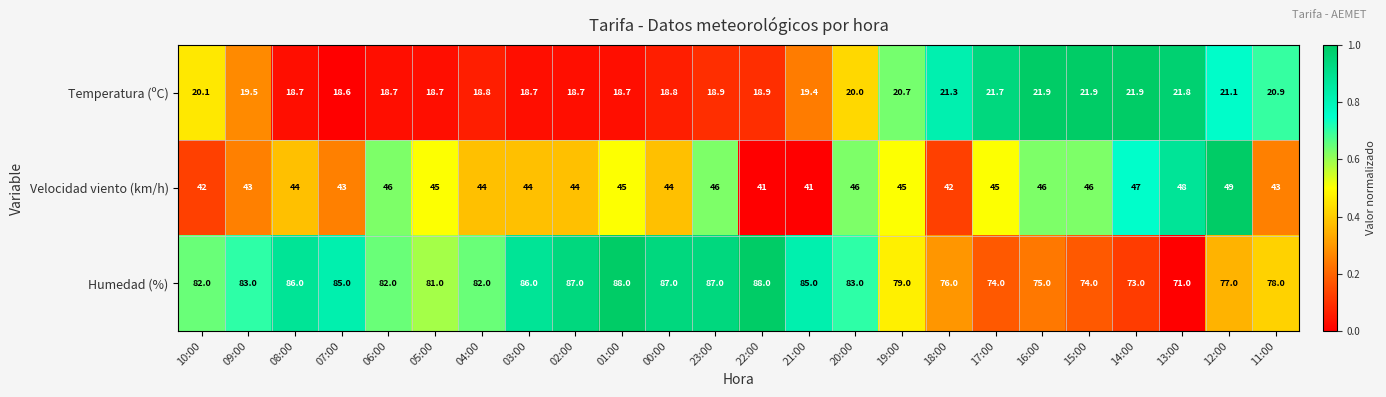

How many data points does each series have?

24